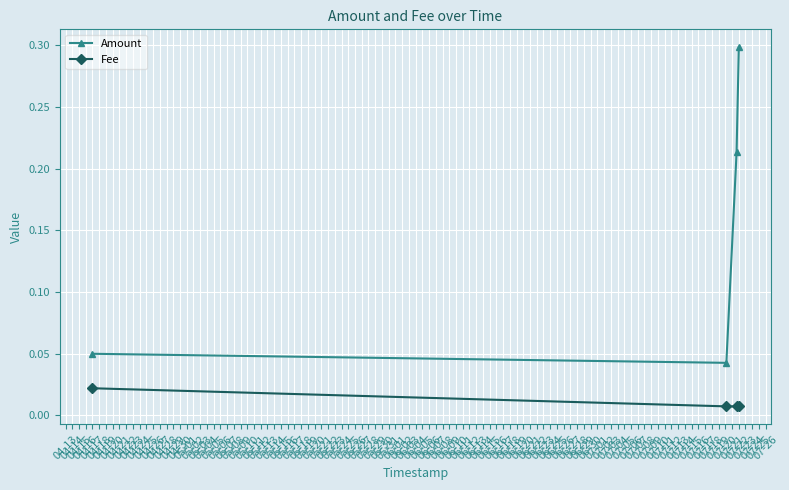

Count the number of categories in the chart.

4